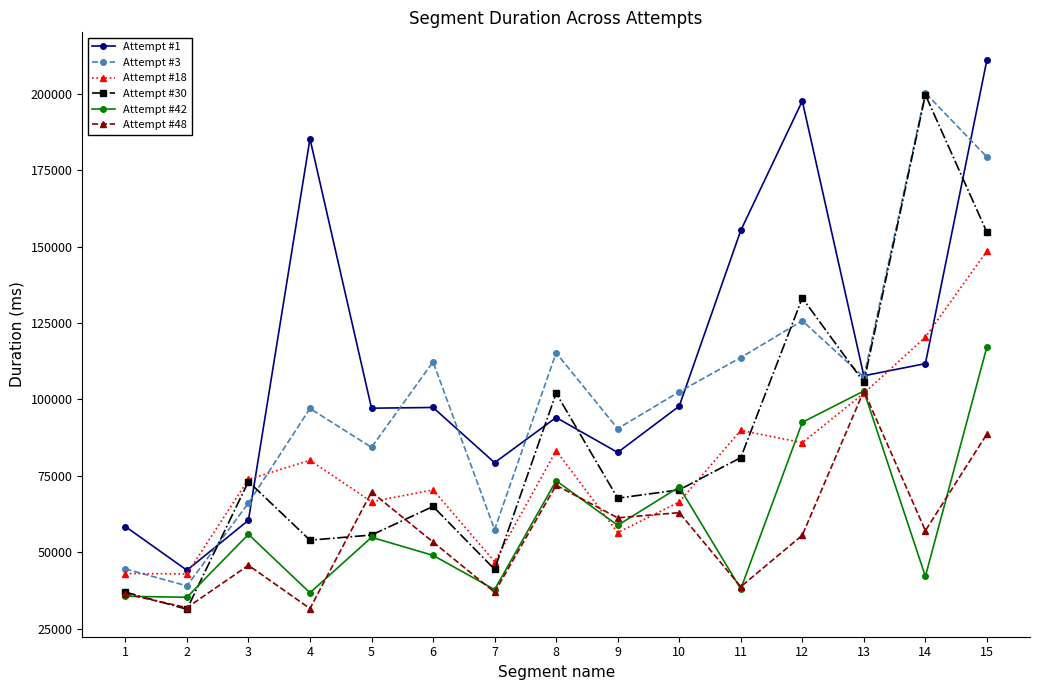

True or false: Attempt #1 and Attempt #42 cross at least once.

False